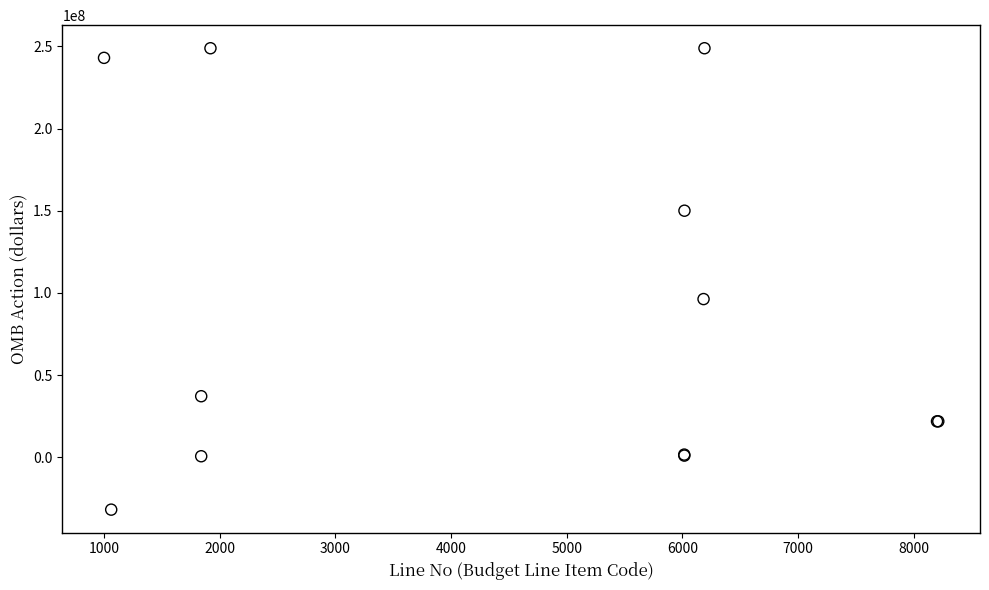

What Y value in the scatter plot is closest to 108482170?

96229341